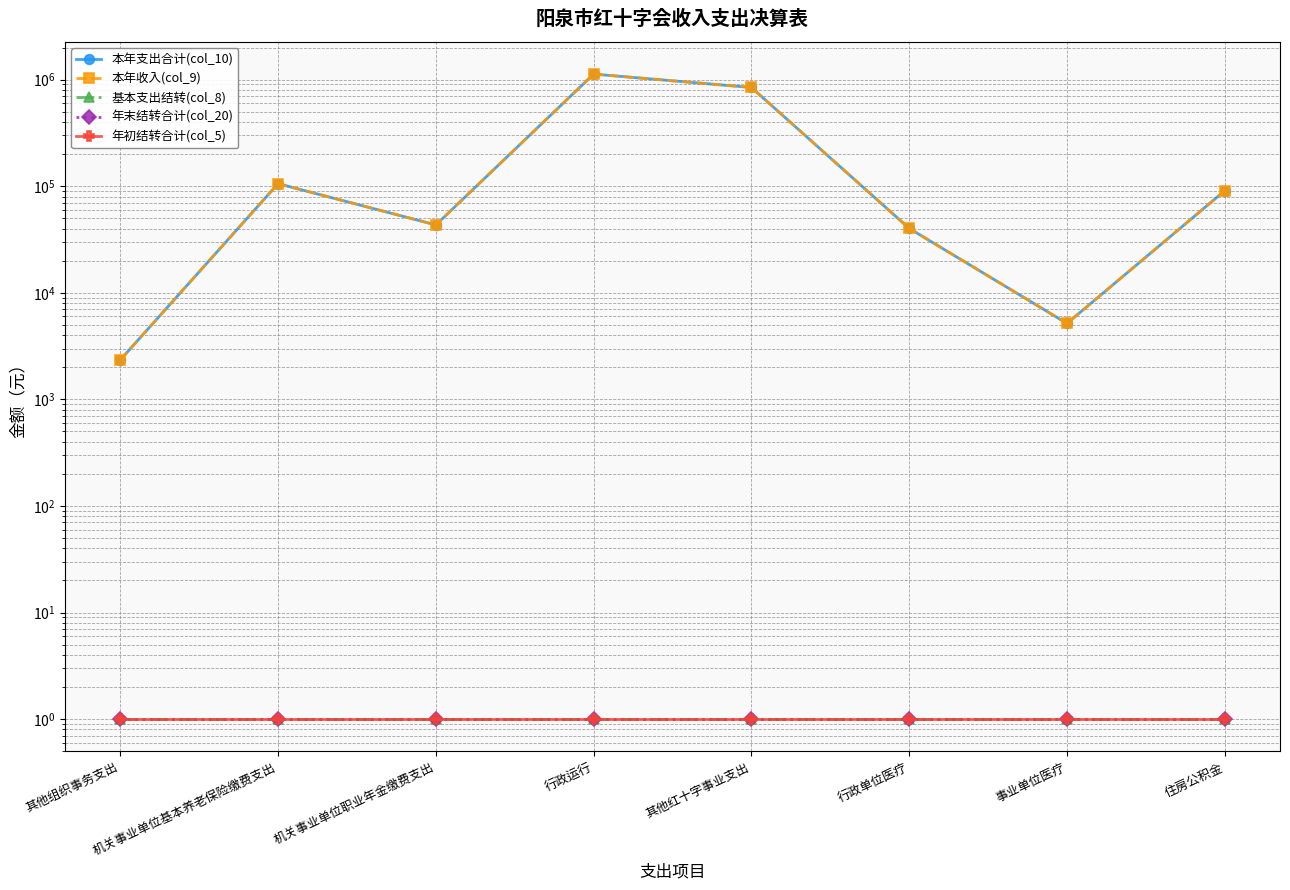

List the labels in order of 年末结转合计(col_20) value, smallest first.

其他组织事务支出, 机关事业单位基本养老保险缴费支出, 机关事业单位职业年金缴费支出, 行政运行, 其他红十字事业支出, 行政单位医疗, 事业单位医疗, 住房公积金